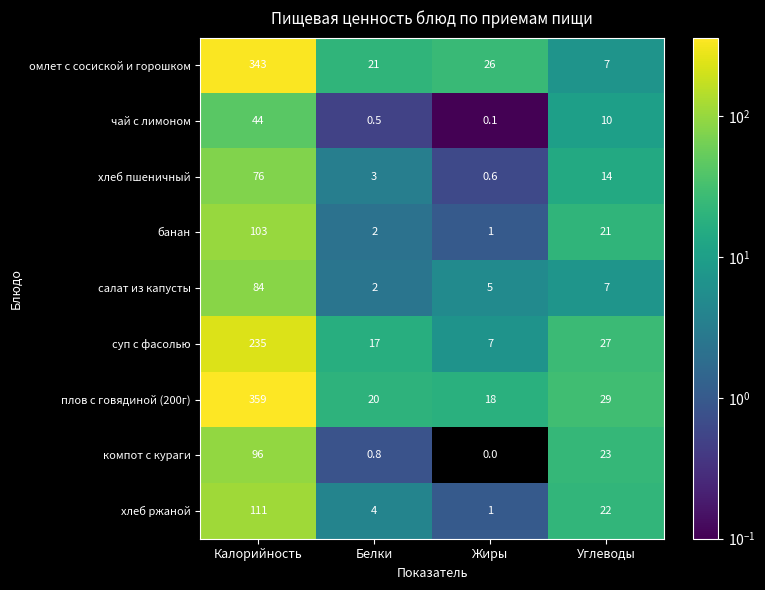

How many values in the салат из капусты series are below 7?

2